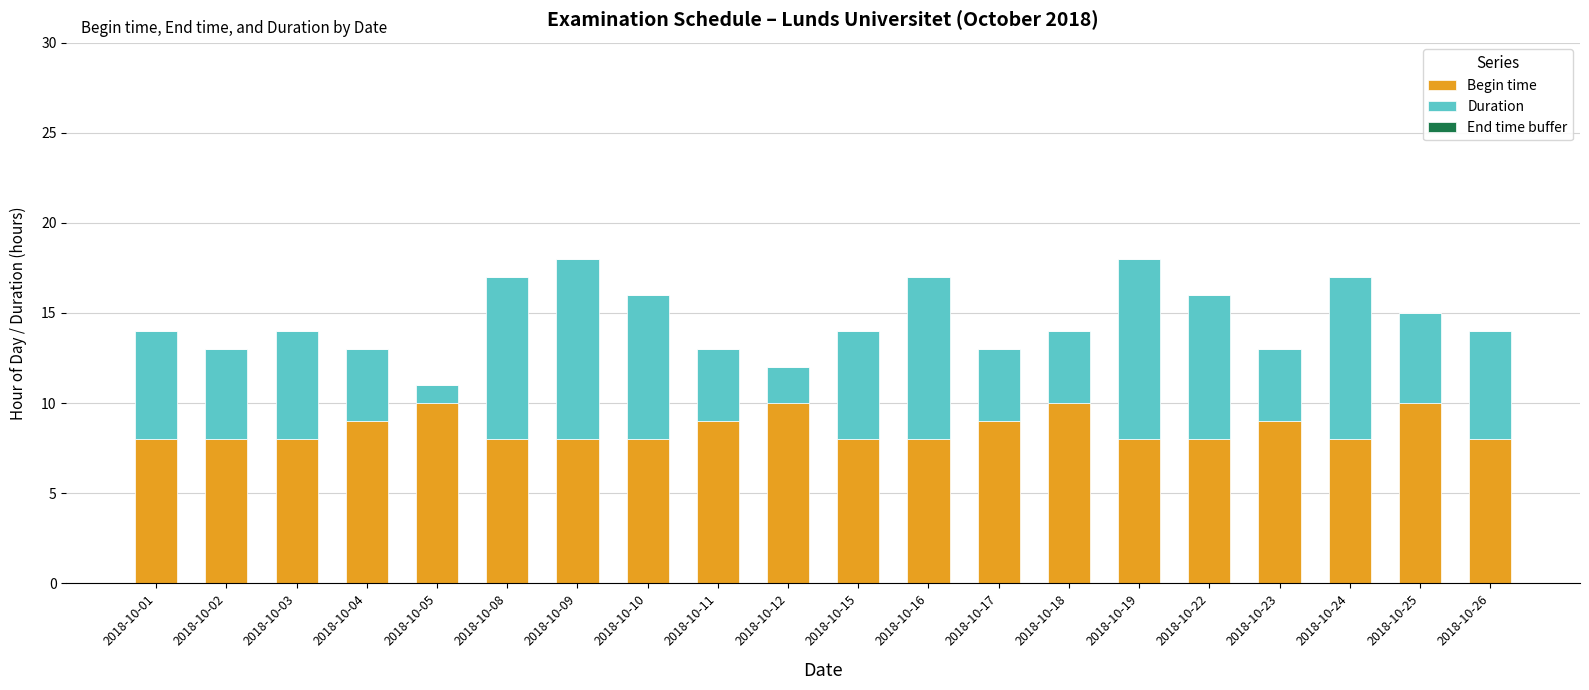

Is it true that Begin time equals 8 at 2018-10-09?

True